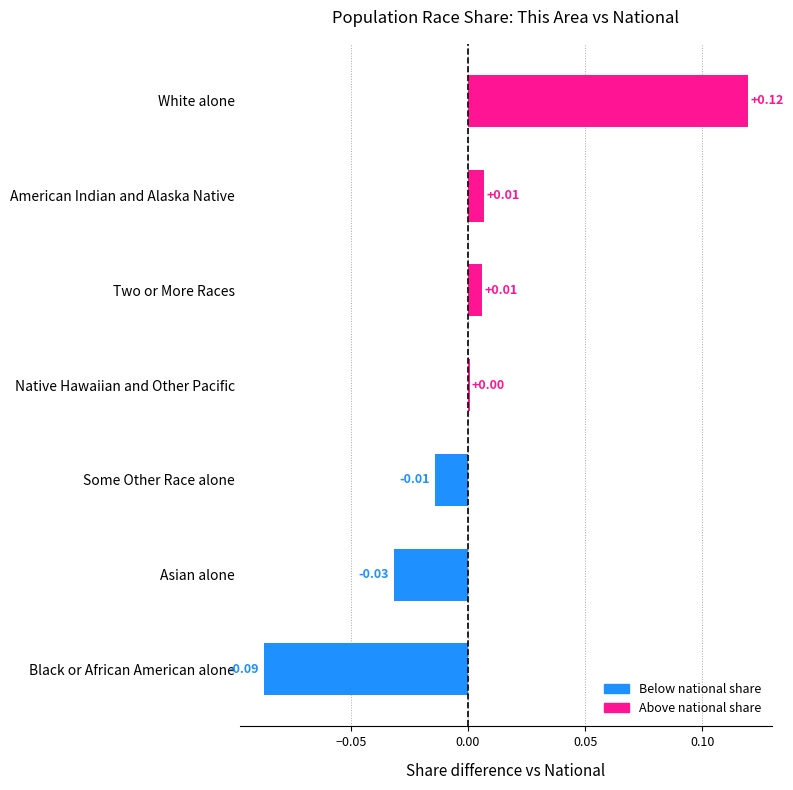

Which has a higher value, Native Hawaiian and Other Pacific or Asian alone?

Native Hawaiian and Other Pacific